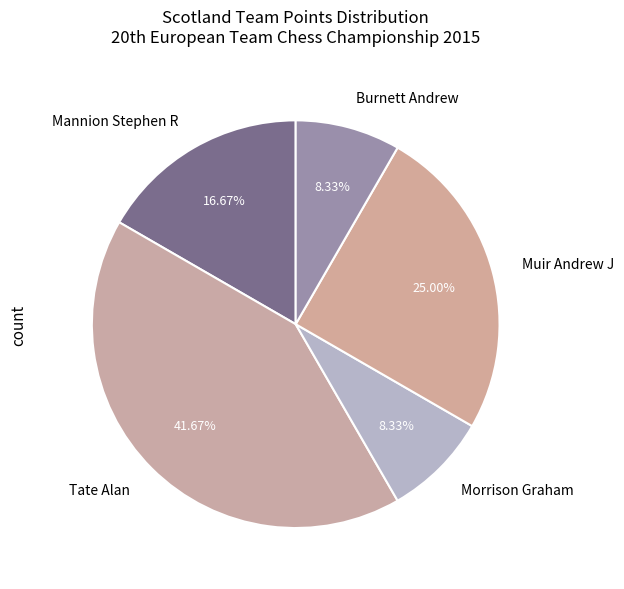

Combined, what portion of the pie is Muir Andrew J and Morrison Graham?

33.3%